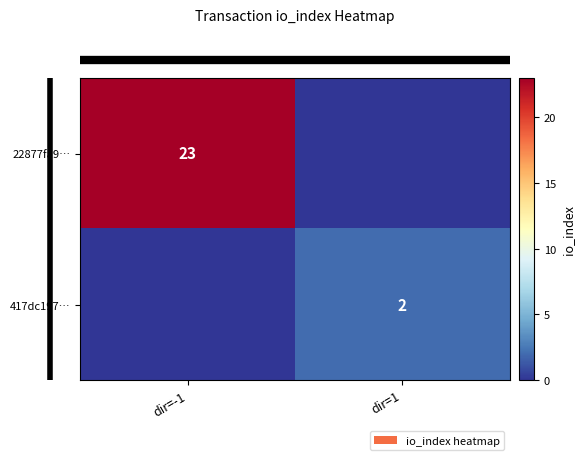

What is the maximum value for row_0?

23